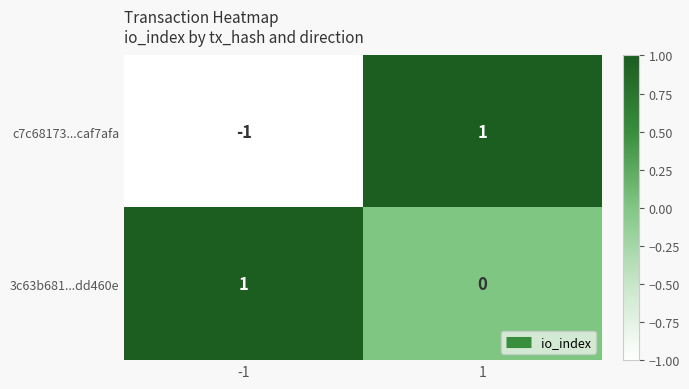

Rank the series by their average value, from highest to lowest.

3c63b681...dd460e, c7c68173...caf7afa